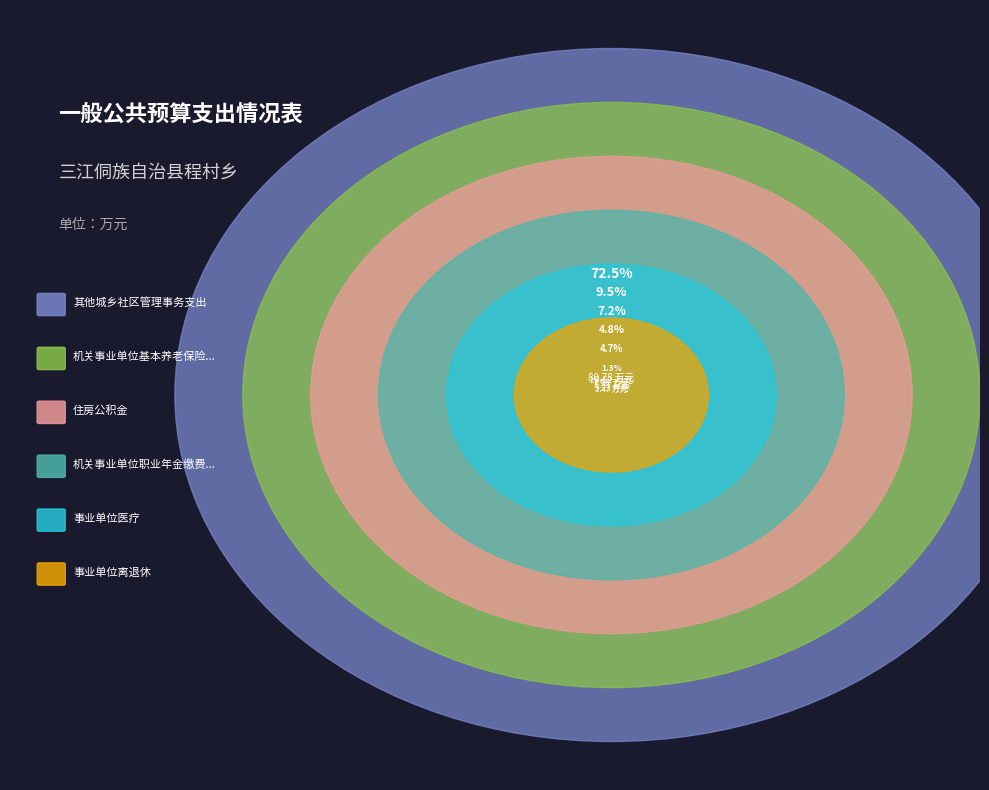

What is the majority slice?

其他城乡社区管理事务支出